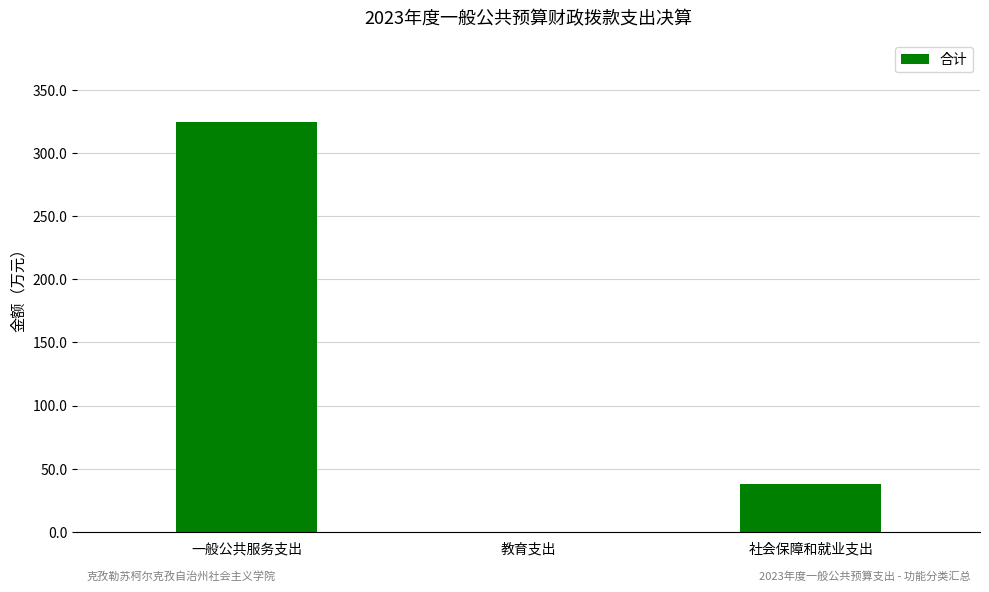

What is the difference between the values at 社会保障和就业支出 and 教育支出?

37.8